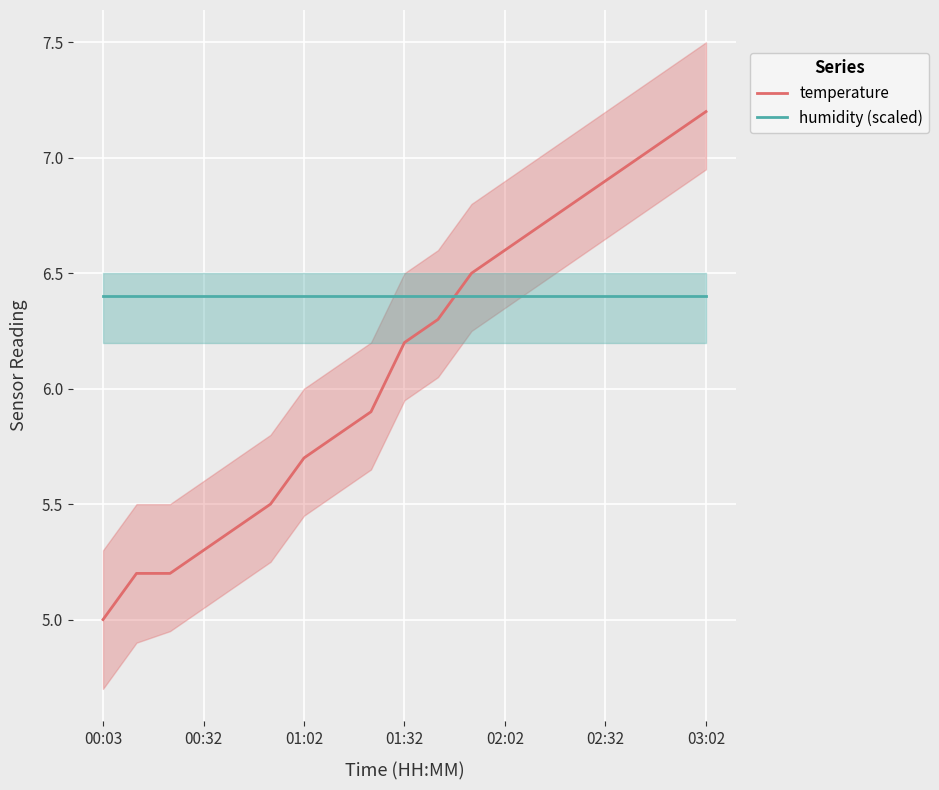

What is the average value of the temperature series?

6.1